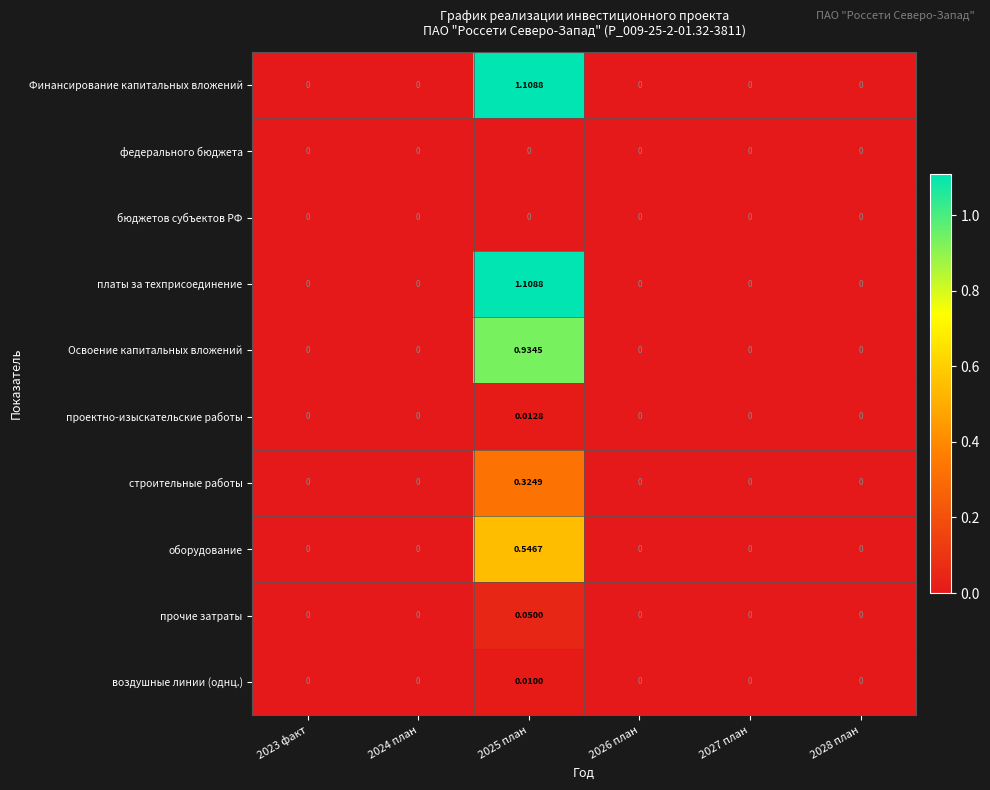

Is the value of строительные работы at 2026 план greater than the value of оборудование at 2025 план?

No